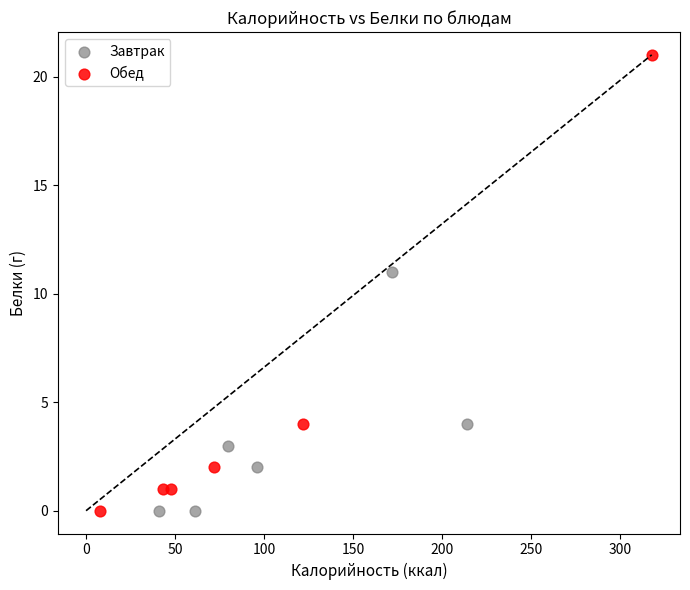

Which series has the widest spread of Y values?

Обед